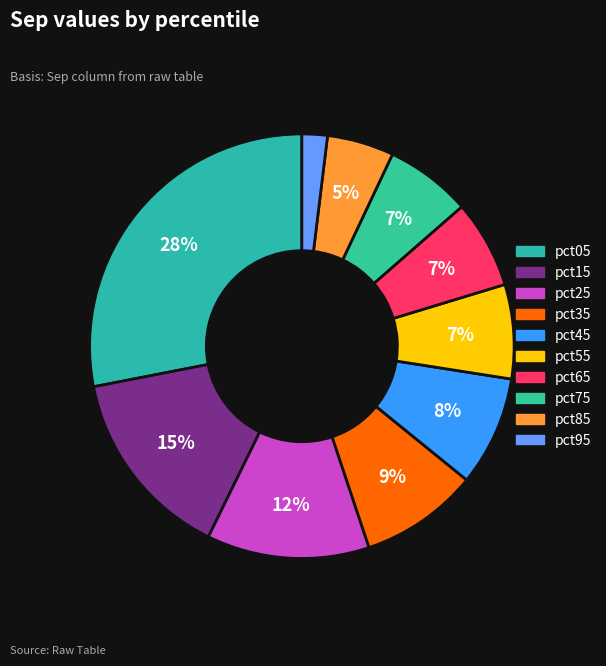

Which category has the biggest portion of the pie?

pct05